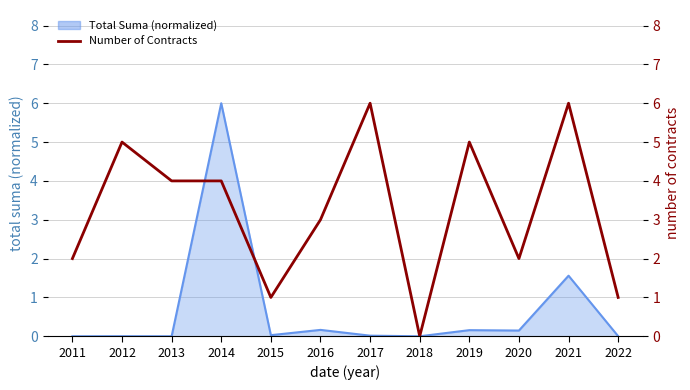

How many lines are shown in the chart?

1